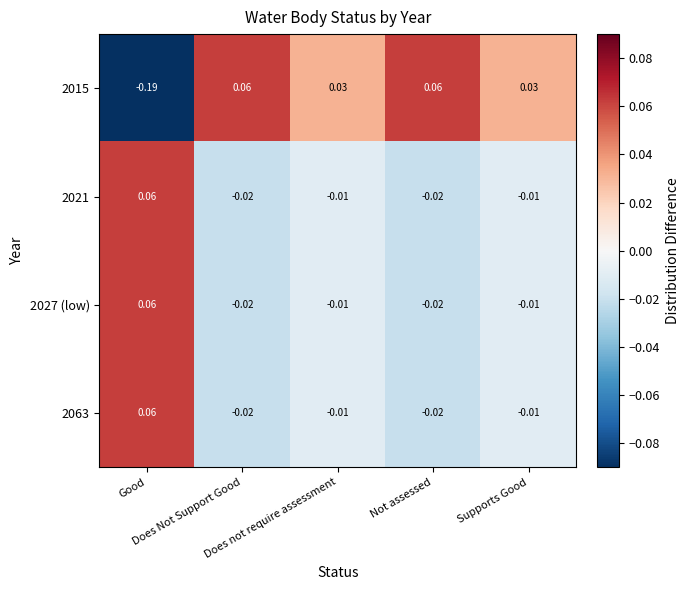

How many data points in 2063 are above 0?

1